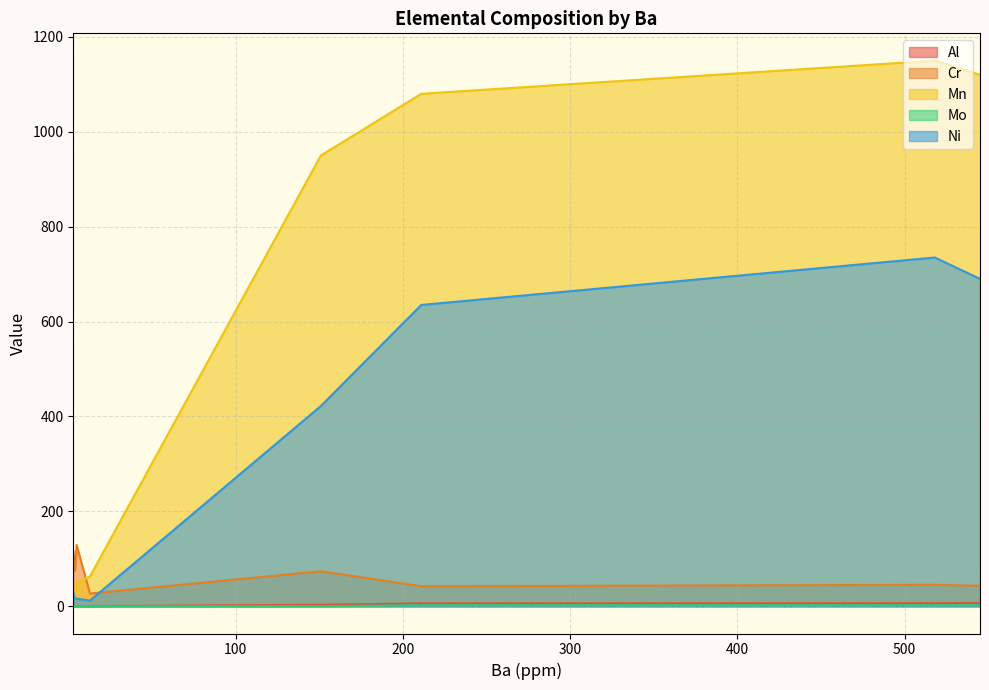

How many times do Ni and Cr cross each other?

1